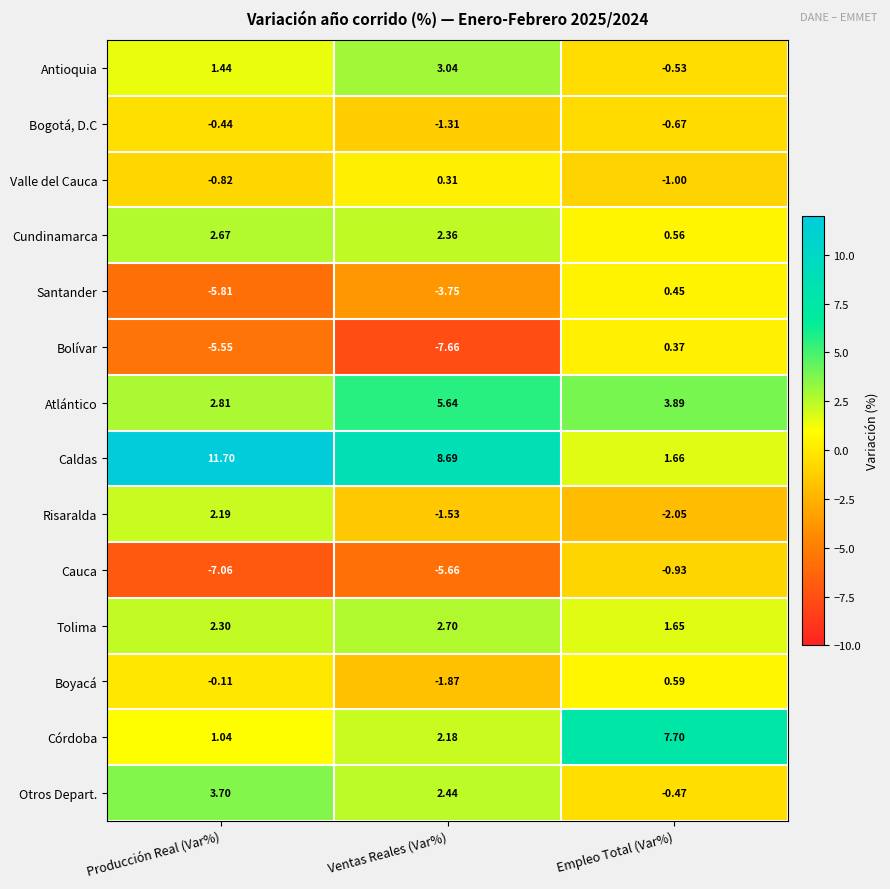

Which category has the highest value in the Risaralda series?

Producción Real (Var%)